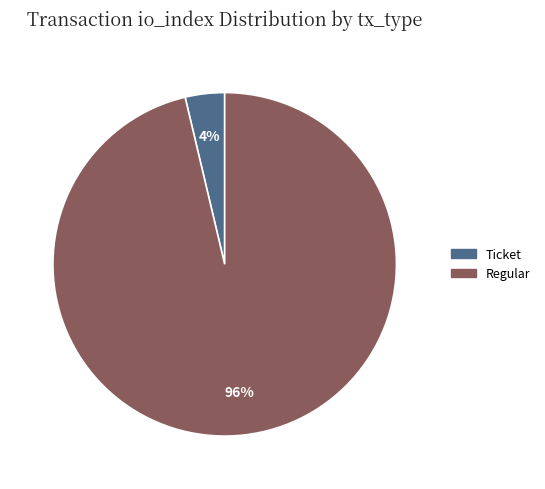

To the nearest percent, what is the combined percentage of Regular and Ticket?

100%